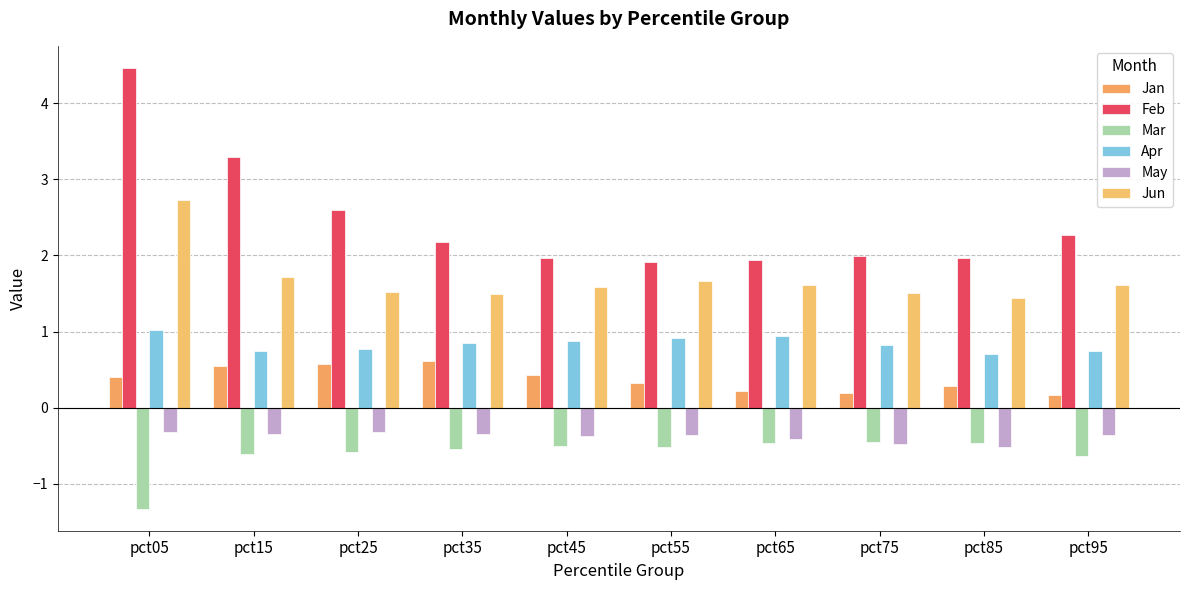

What is the value of the Jan bar at the 2nd from the left?

0.6